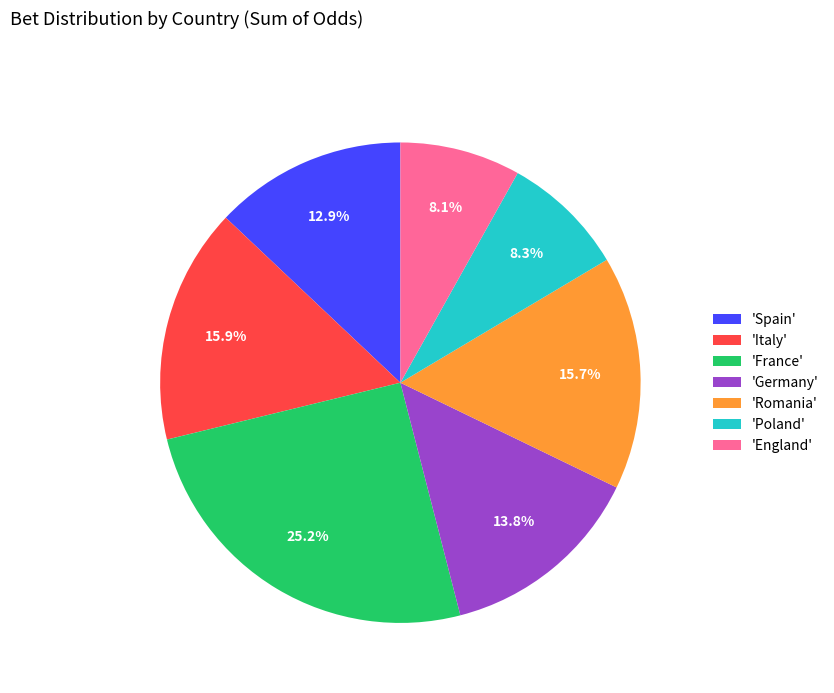

Is there any slice that represents more than half of the pie?

No